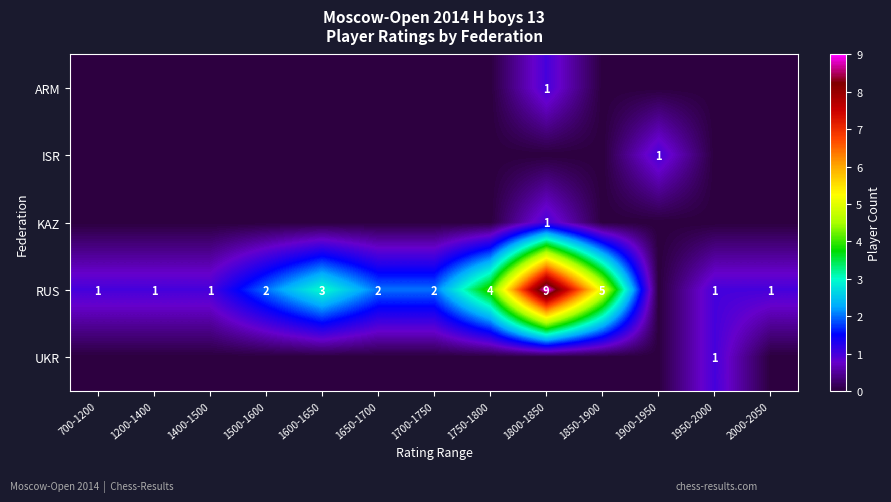

Is it true that RUS equals 6 at 1750-1800?

False